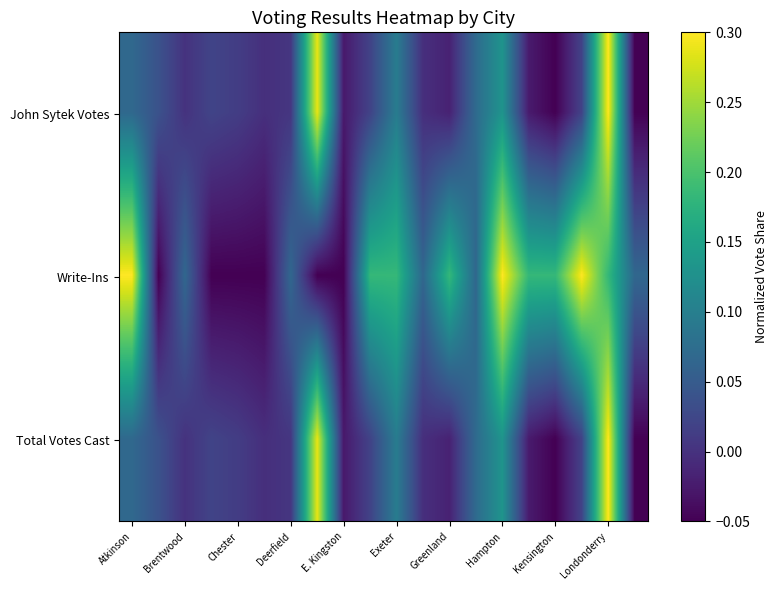

What is the maximum value shown in the chart?

0.3